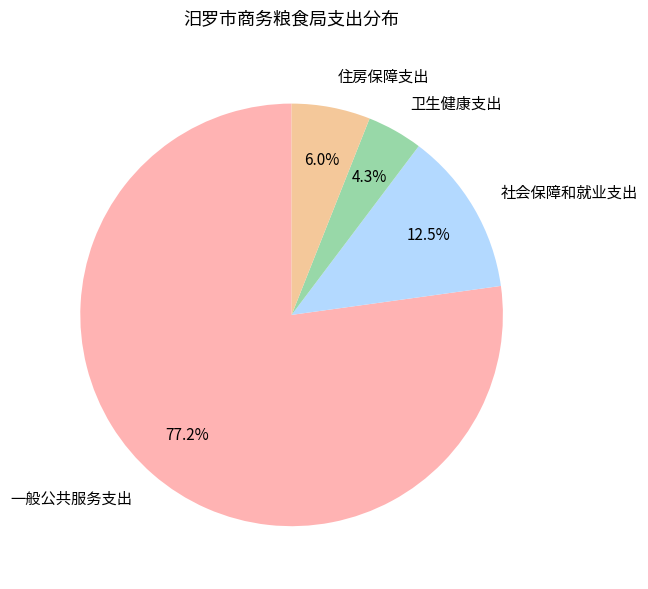

To the nearest percent, what is the average slice percentage?

25%